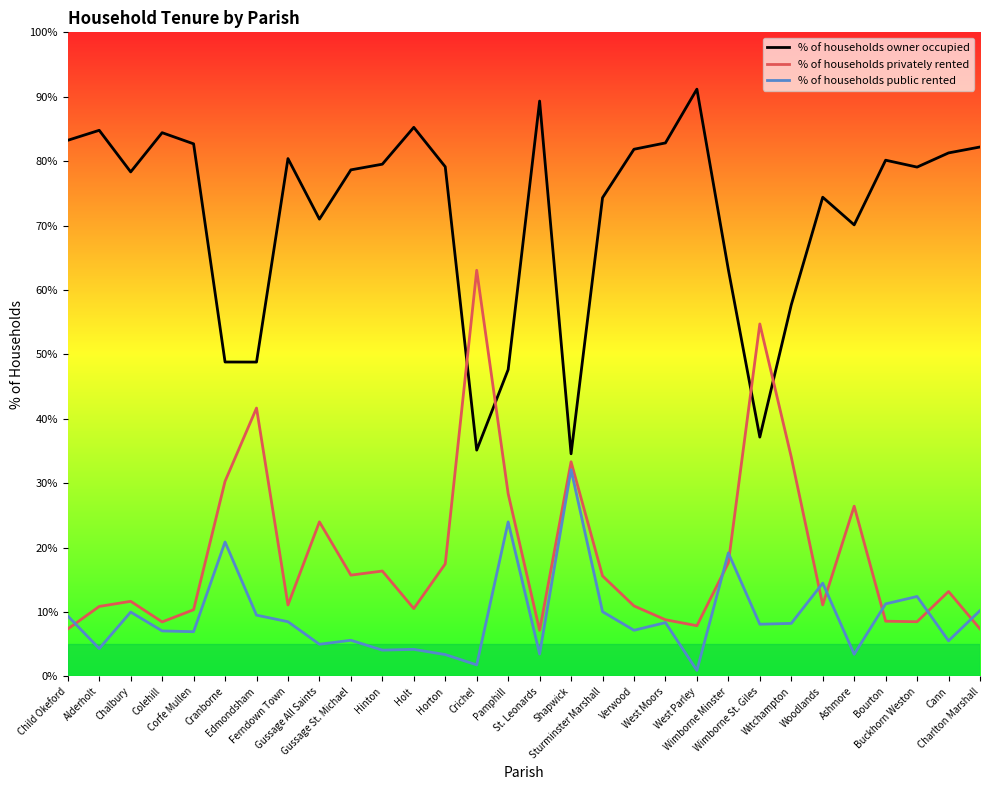

What is the maximum value for % of households owner occupied?

91.2